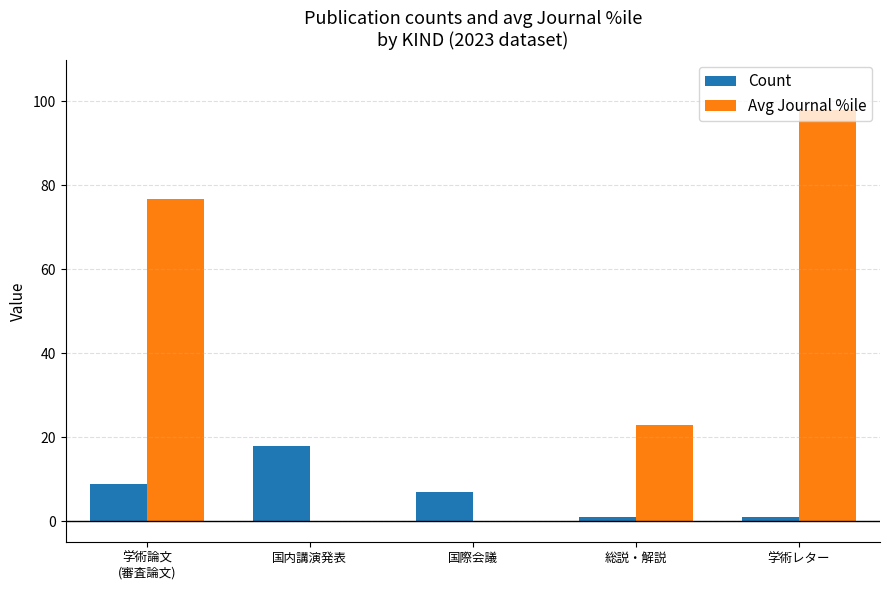

How many Count values are between 1 and 9?

4